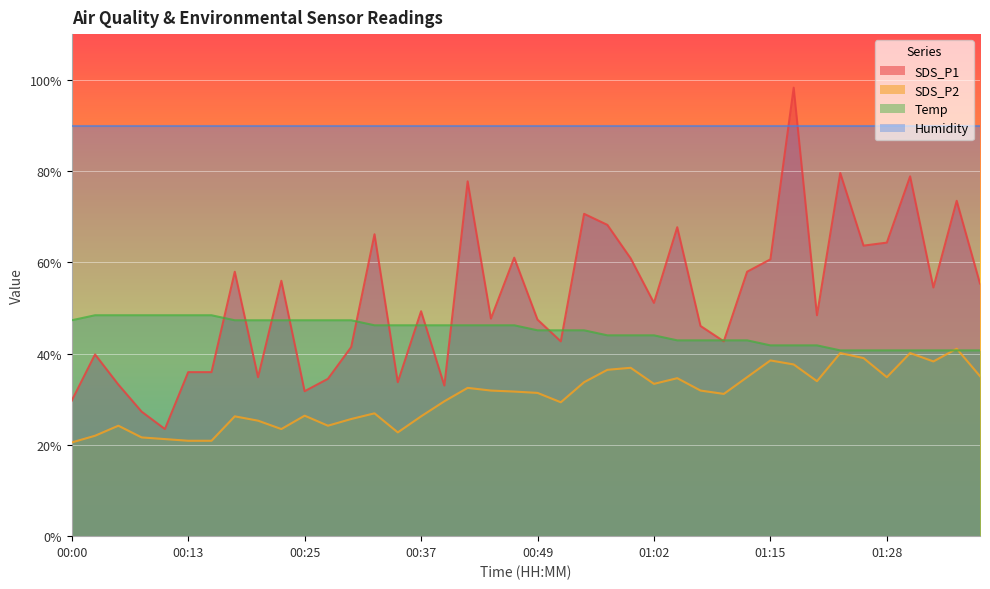

Where is the first local maximum for SDS_P1?

00:03